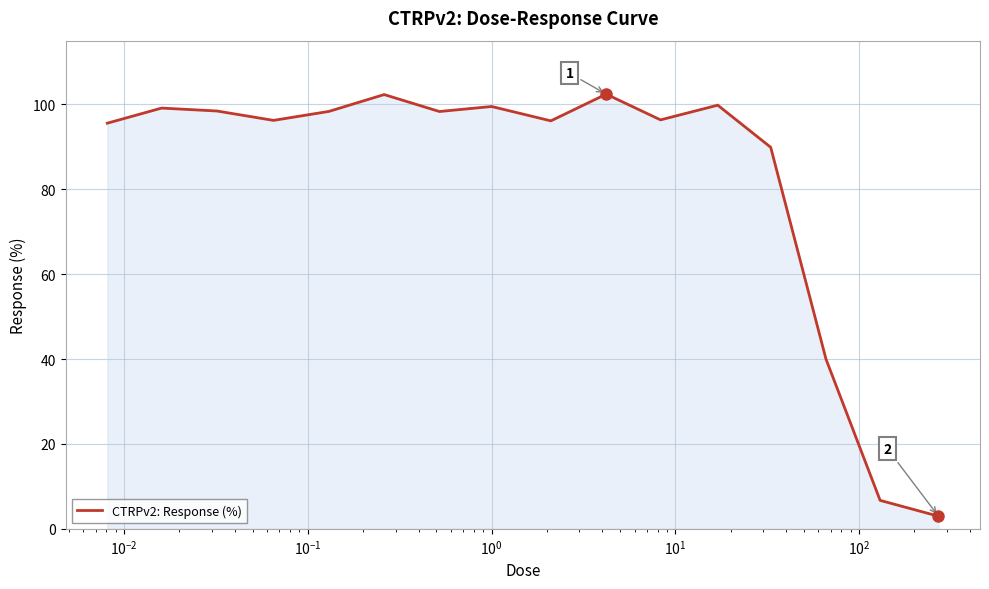

What is the maximum value shown in the chart?

102.4